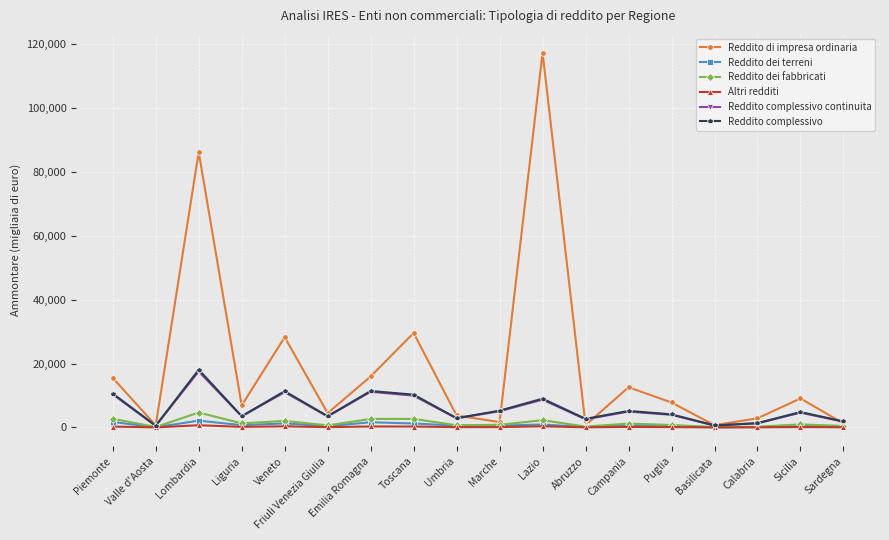

True or false: Reddito complessivo continuita has more than 0 interior local peaks.

True